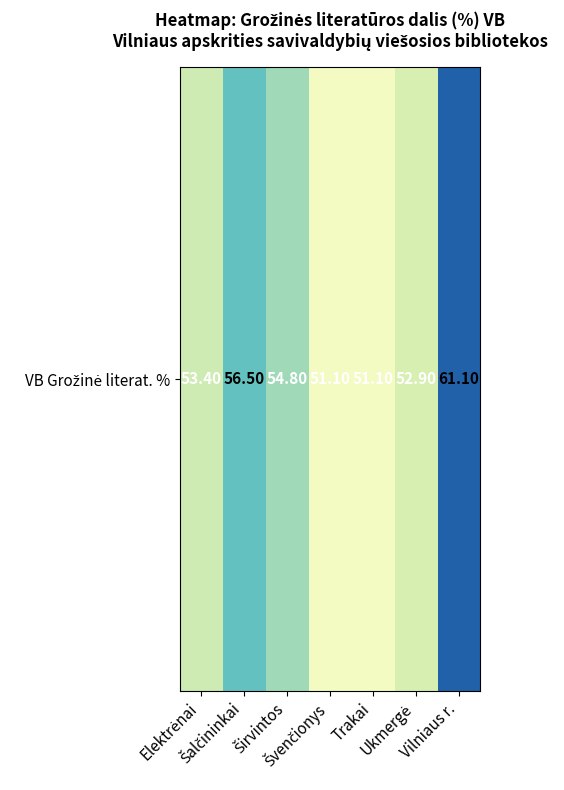

Where is the data nearest to the value 56?

Šalčininkai